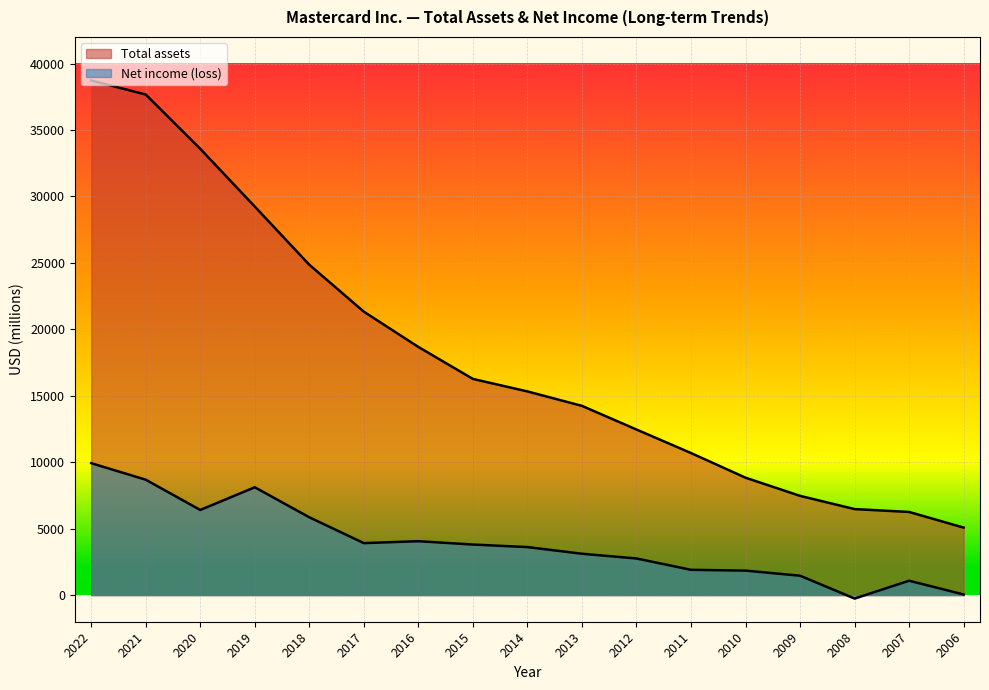

What is the total value across all series at 2017?

25244